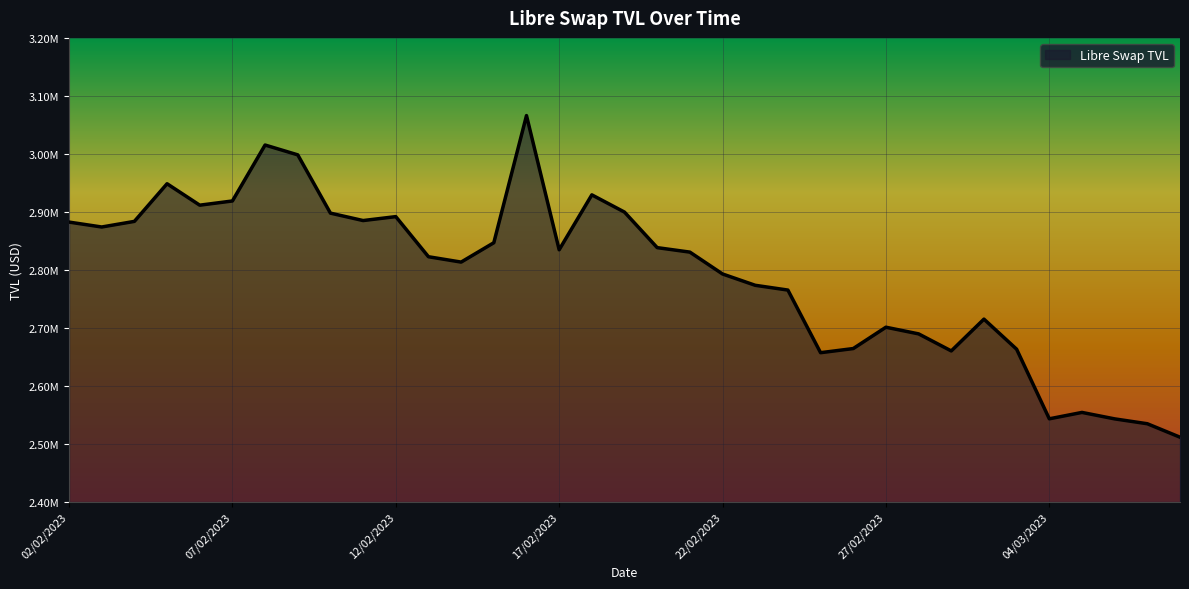

True or false: the data has more than 2 interior local peaks.

True